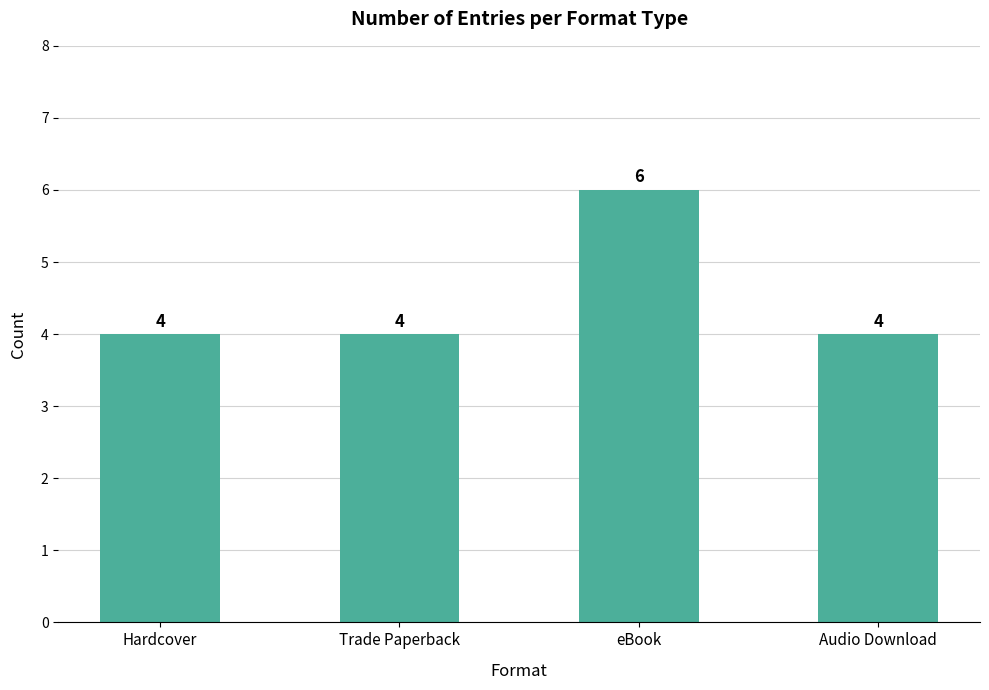

What is the sum of the values at Hardcover and eBook?

10